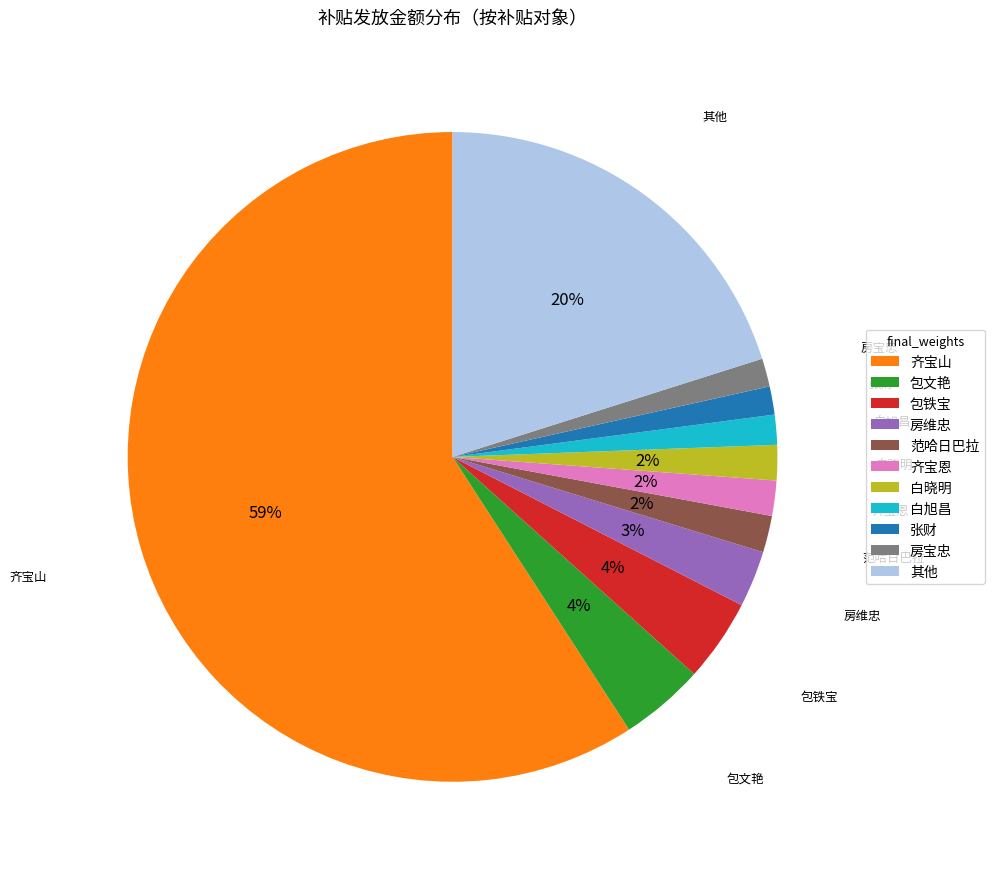

Does any single category account for the majority?

Yes